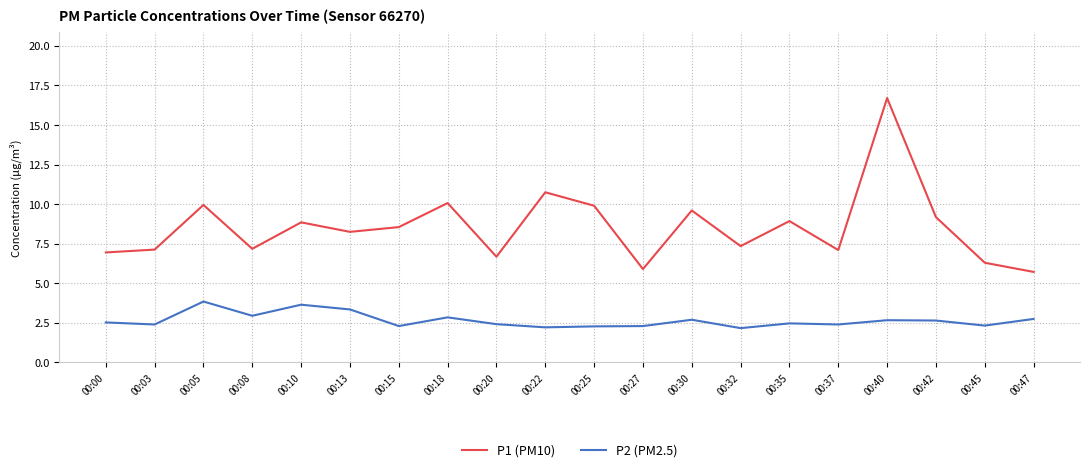

The value of P2 (PM2.5) at 00:35 is 2.5. True or false?

True